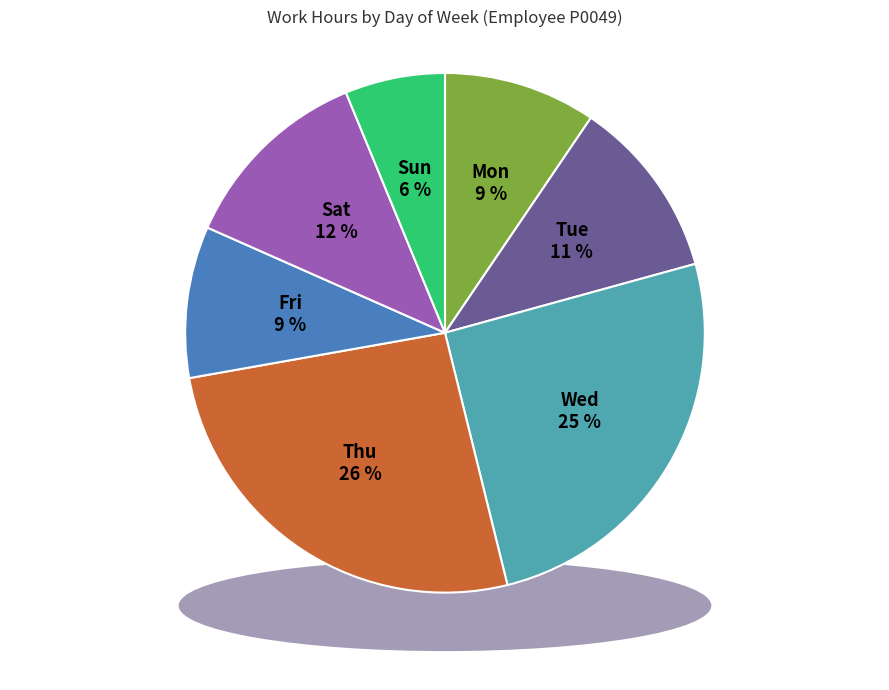

Is it true that Tue is 25% of the pie?

False